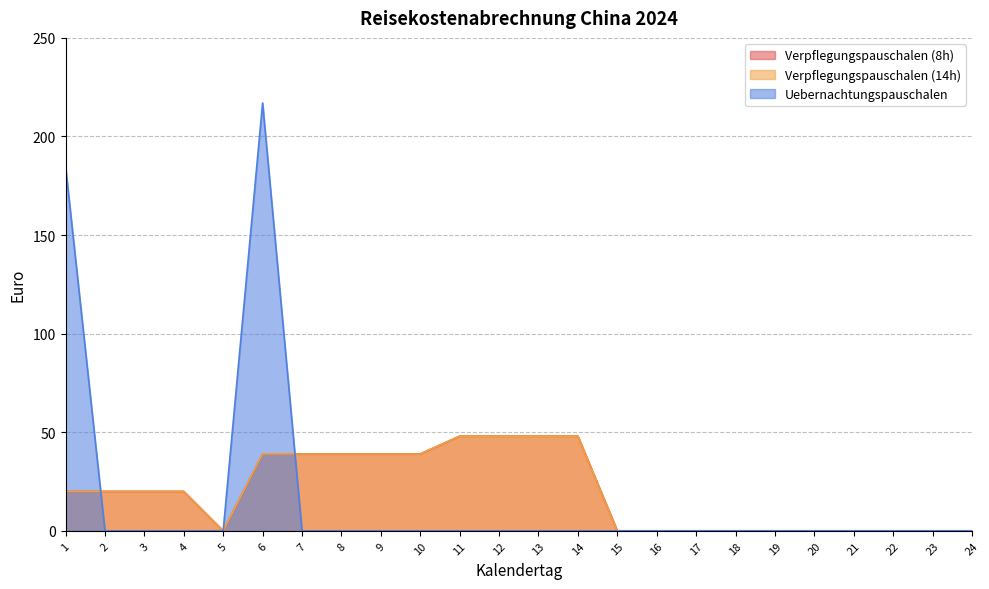

Reading right to left, what are all the values shown in this chart?

Verpflegungspauschalen (8h): 0	0	0	0	0	0	0	0	0	0	48	48	48	48	39	39	39	39	39	0	20	20	20	20
Verpflegungspauschalen (14h): 0	0	0	0	0	0	0	0	0	0	48	48	48	48	39	39	39	39	39	0	20	20	20	20
Uebernachtungspauschalen: 0	0	0	0	0	0	0	0	0	0	0	0	0	0	0	0	0	0	217	0	0	0	0	185